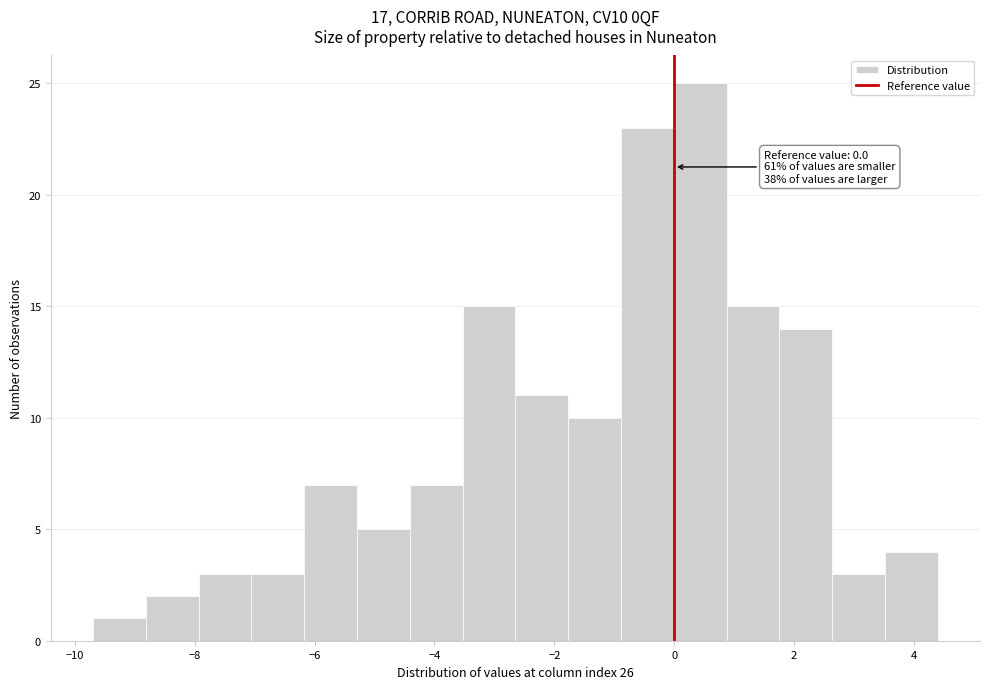

Which range on the x-axis has the tallest bar?

0.0 to 0.8